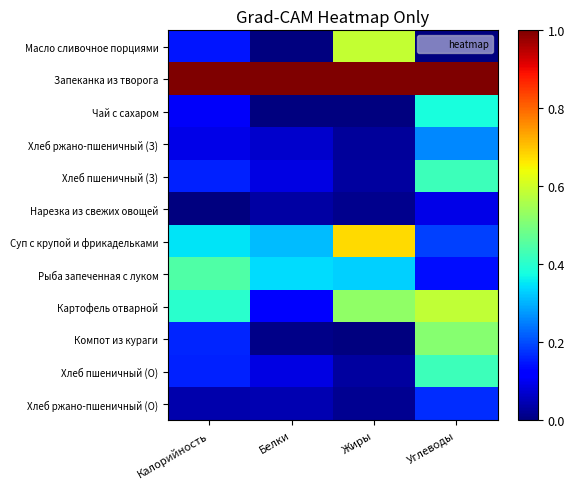

At which category is the sum across all series the highest?

Углеводы